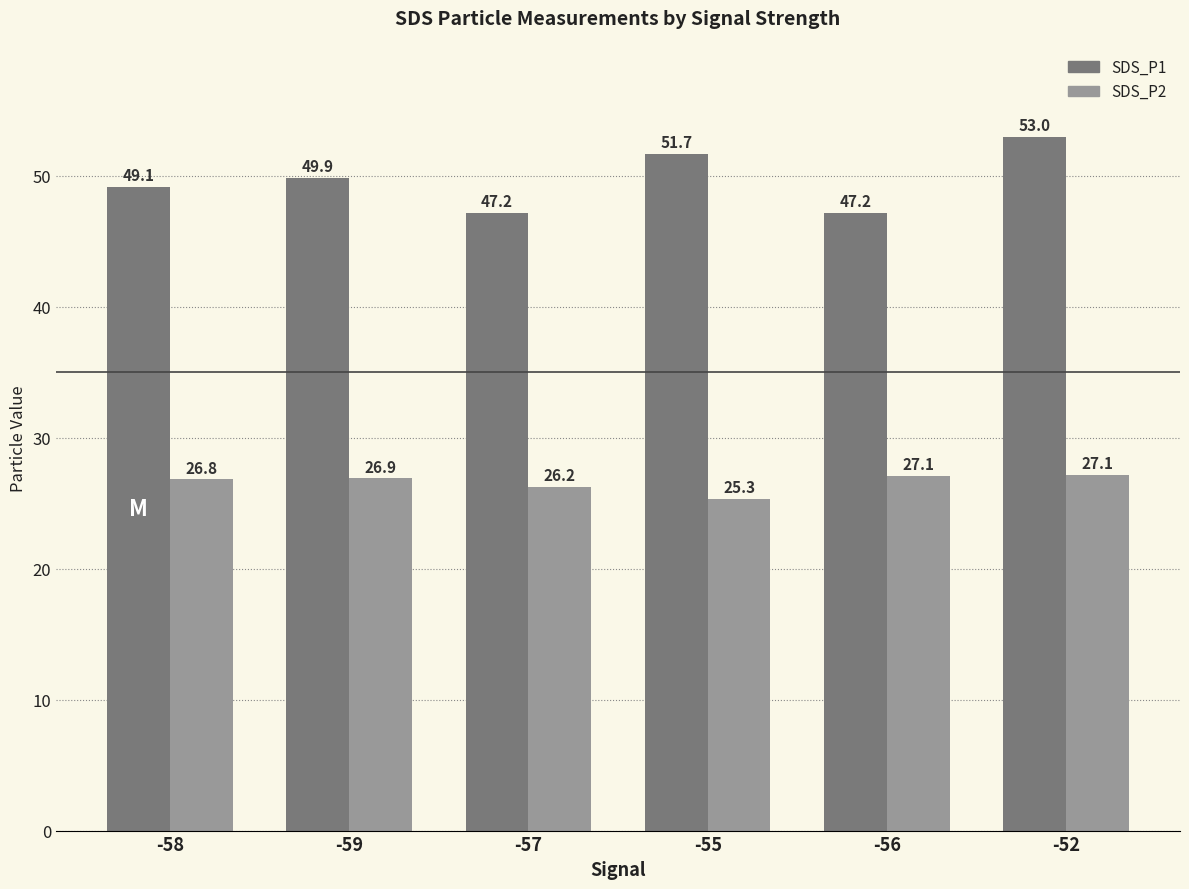

Is it true that SDS_P2 equals 10.5 at -52?

False